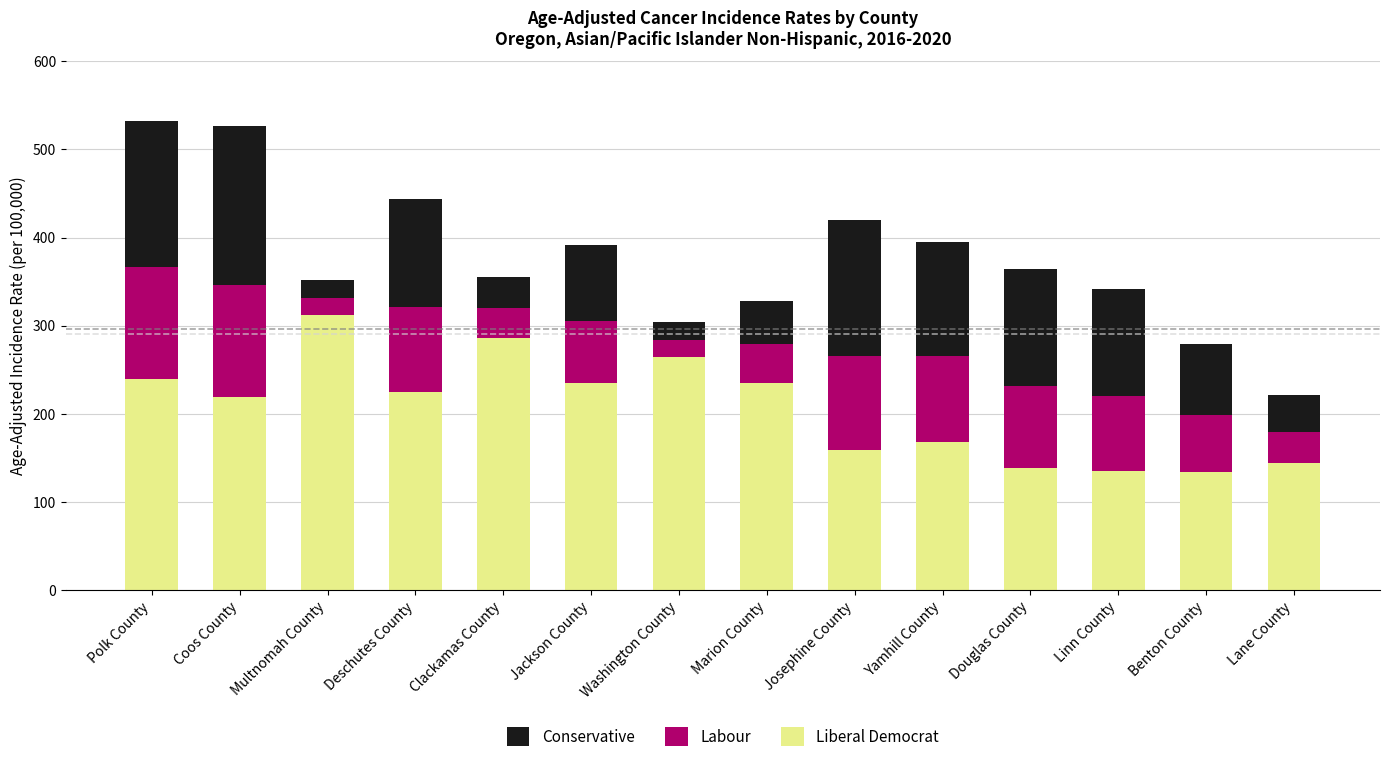

What is the total value across all series at Washington County?

304.1